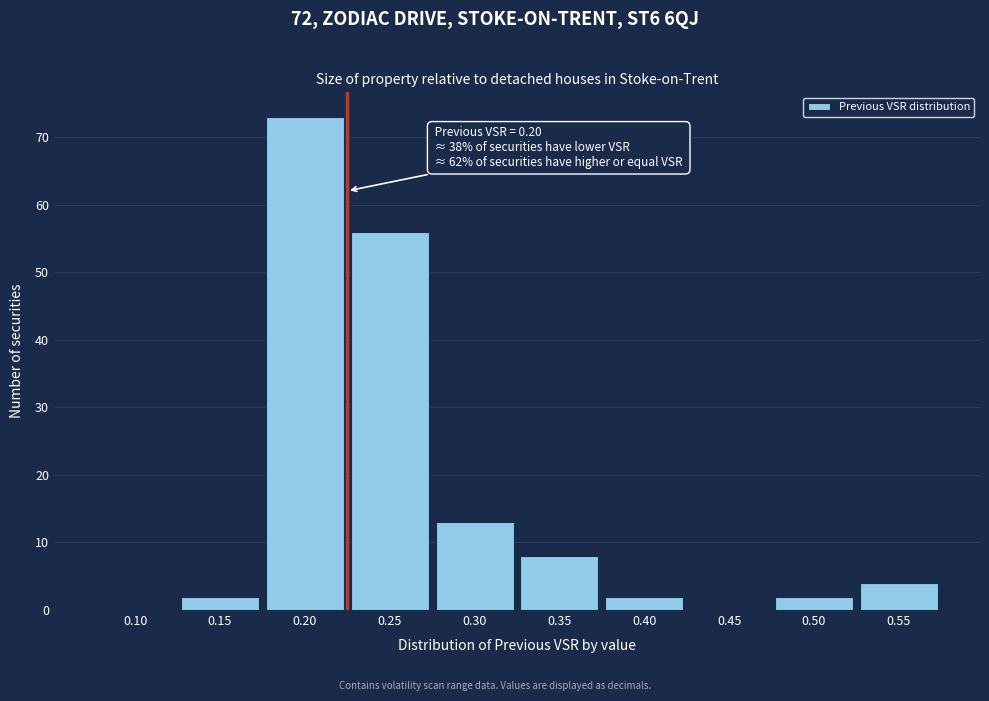

Reading left to right, what are all the values shown in this chart?

0.10=0	0.15=2	0.20=73	0.25=56	0.30=13	0.35=8	0.40=2	0.45=0	0.50=2	0.55=4